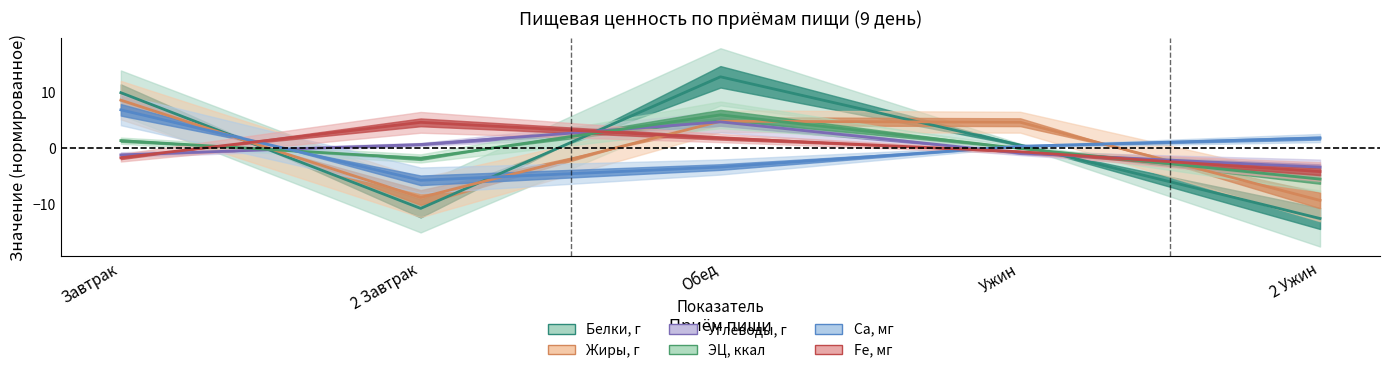

Count the number of data series in this chart.

6